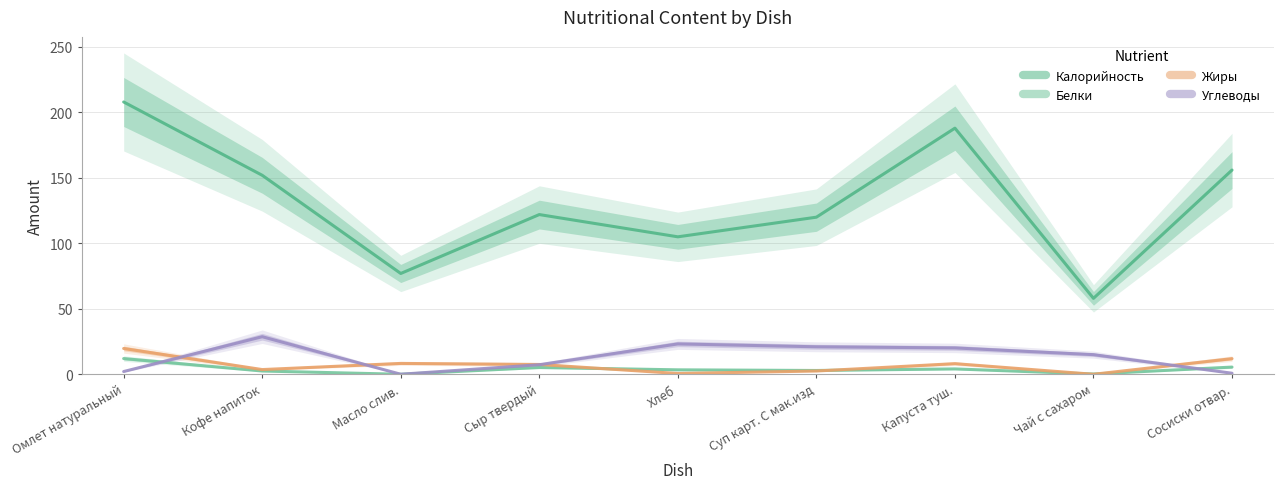

What position from the right is Сосиски отвар.?

1